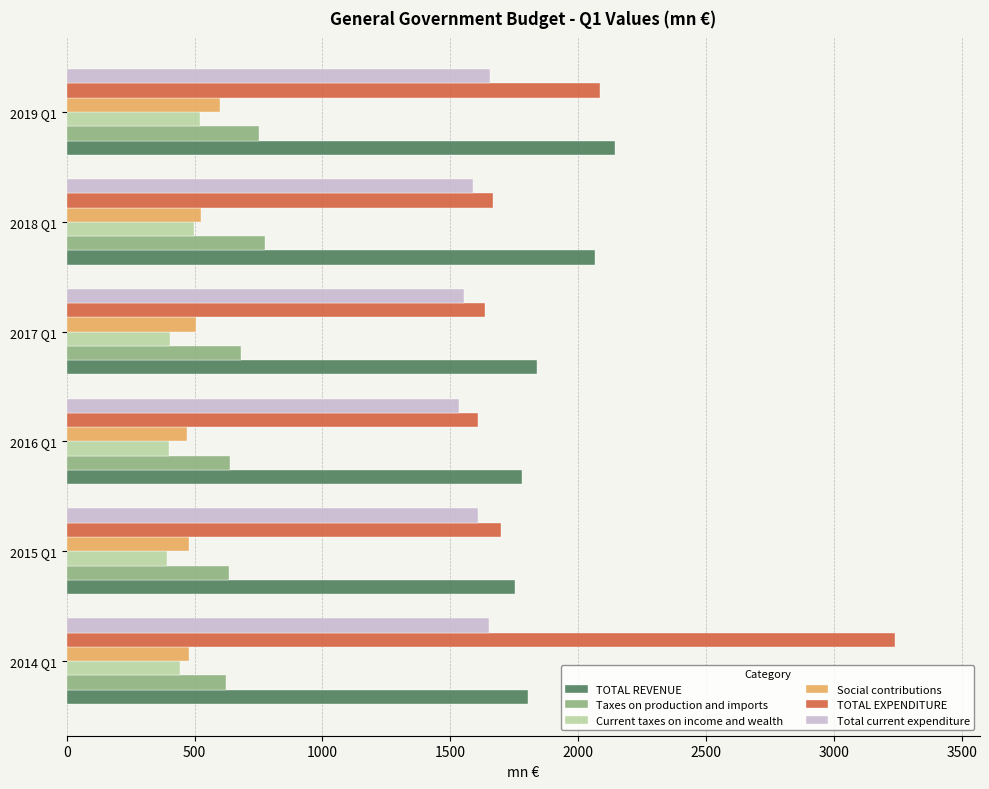

What are all the series names shown in the legend?

TOTAL REVENUE, Taxes on production and imports, Current taxes on income and wealth, Social contributions, TOTAL EXPENDITURE, Total current expenditure